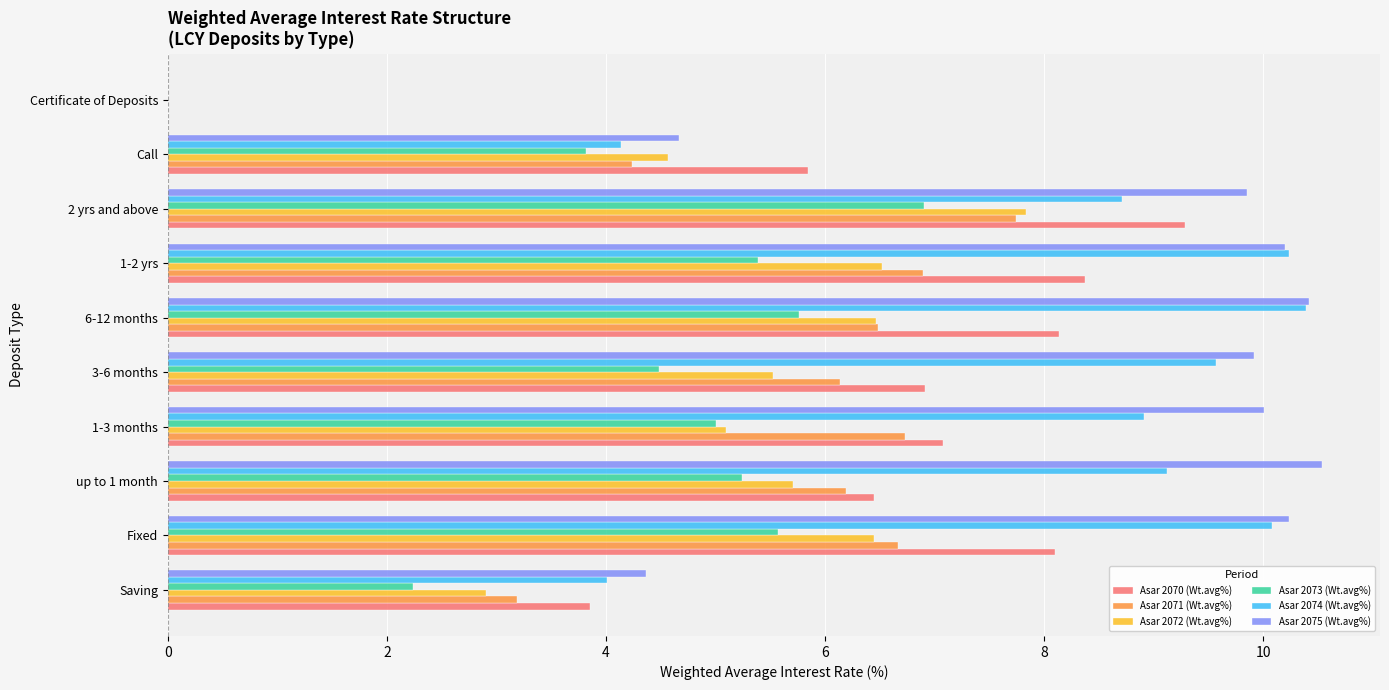

What is the maximum value for Asar 2072 (Wt.avg%)?

7.8